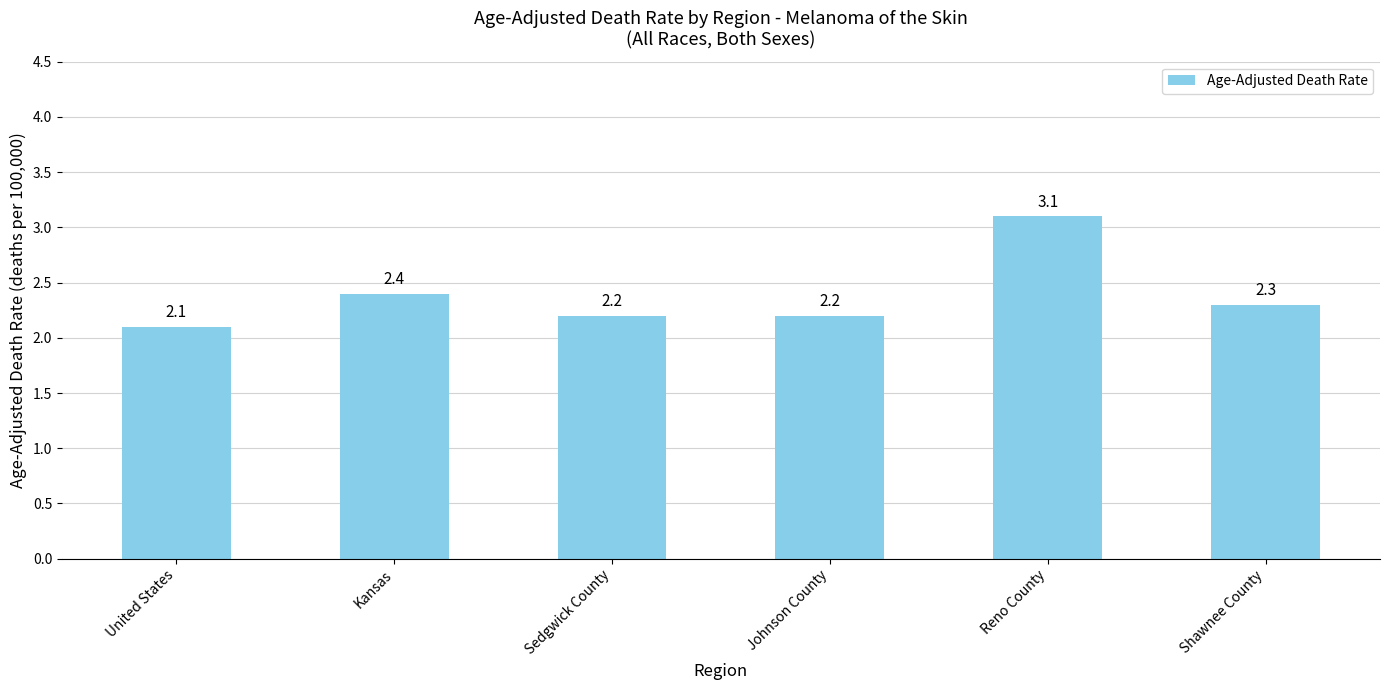

Reading left to right, list all the values displayed in this chart.

United States=2.1	Kansas=2.4	Sedgwick County=2.2	Johnson County=2.2	Reno County=3.1	Shawnee County=2.3